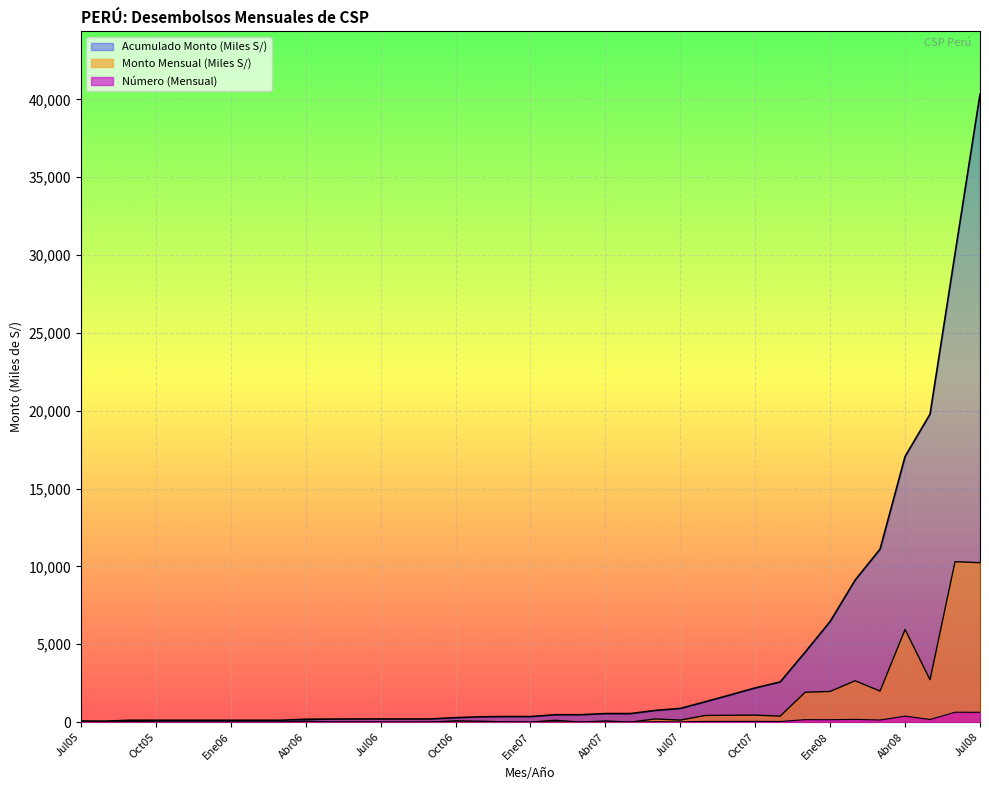

What are all the series names shown in the legend?

Número (Mensual), Monto Mensual (Miles S/), Acumulado Monto (Miles S/)